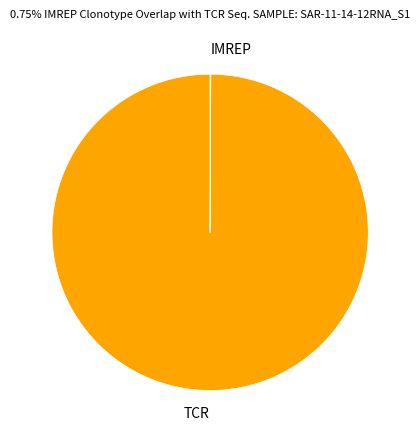

Which slice is the largest?

TCR